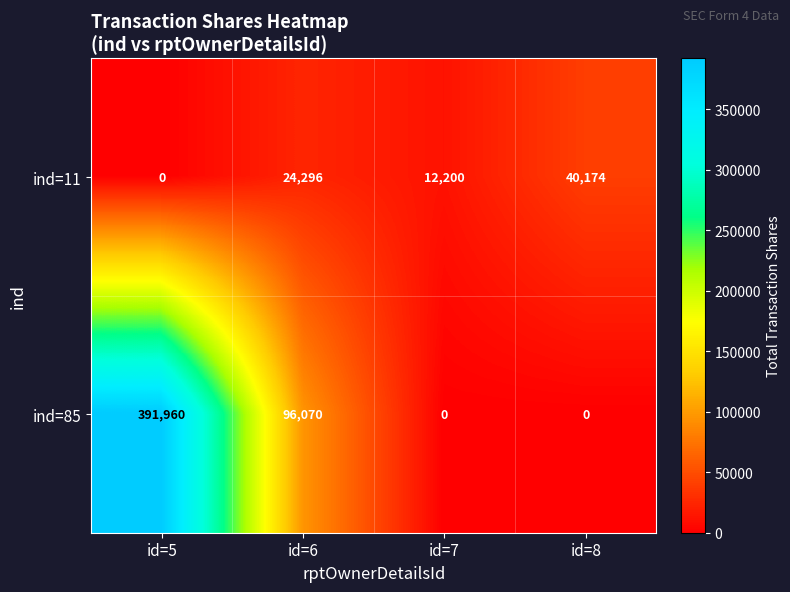

What is the spread (max minus min) of values at id=7?

12200